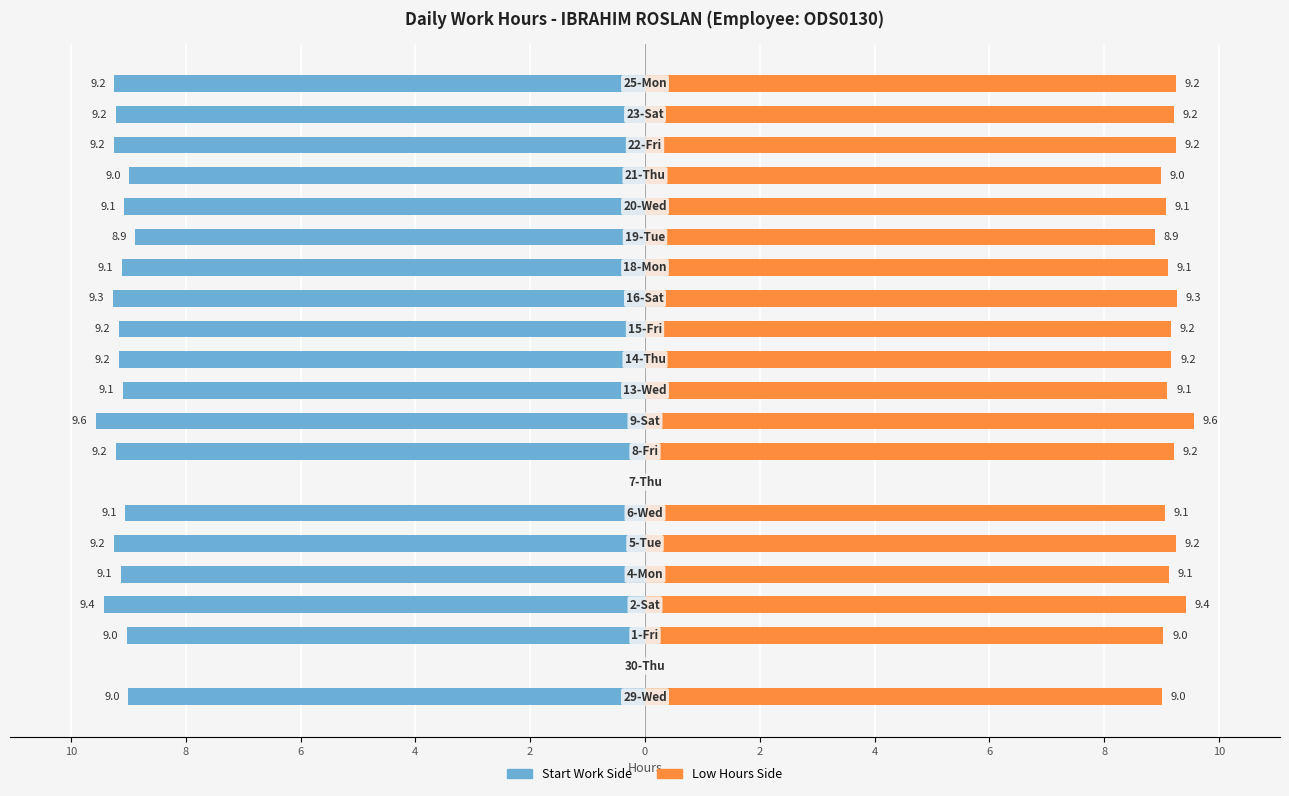

How many series are shown in this chart?

2